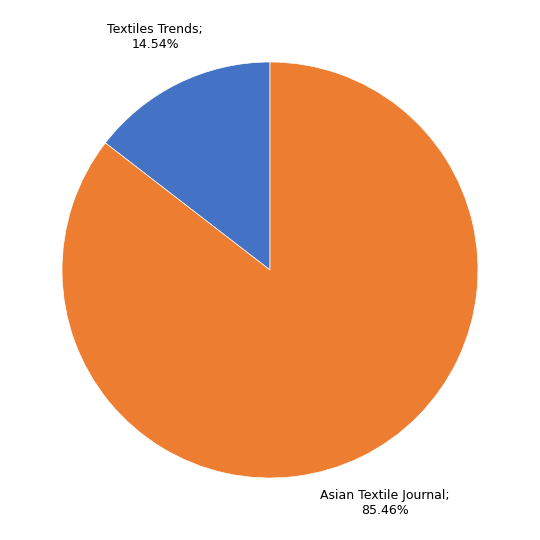

Does any single category account for the majority?

Yes